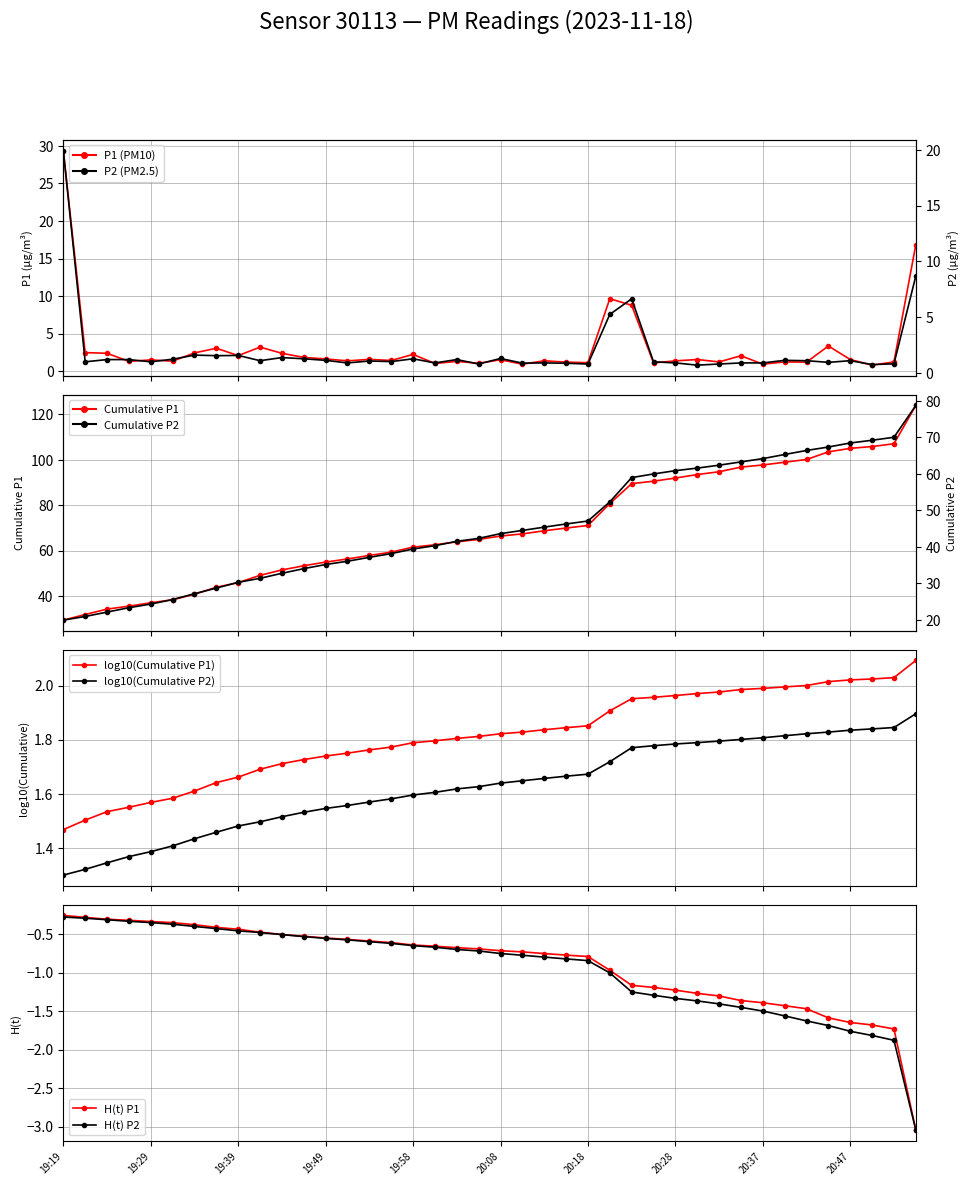

Rank the series by their average value, from highest to lowest.

P1, P2